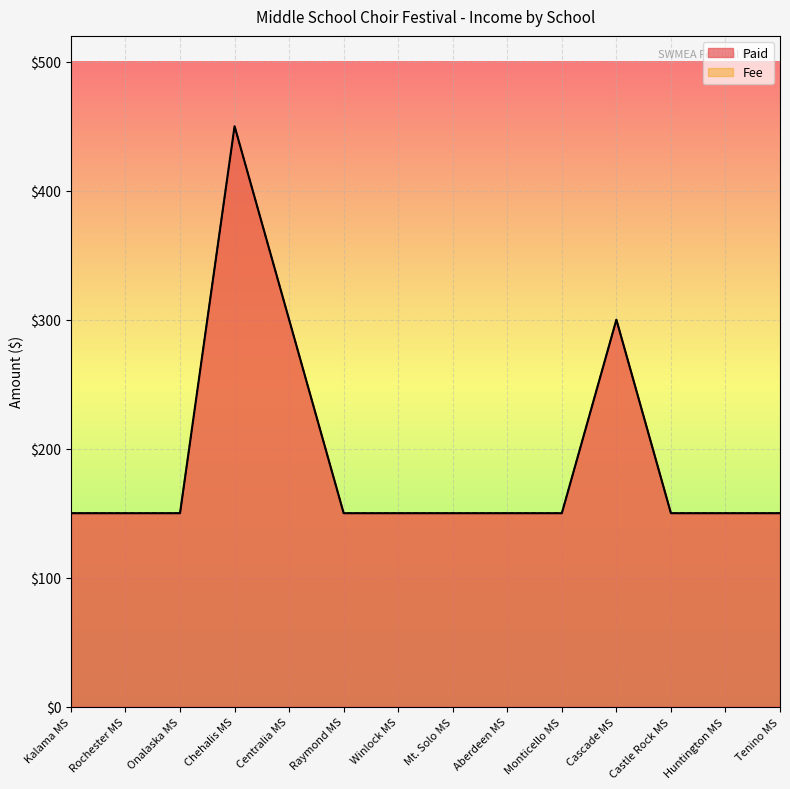

List the labels in order of Paid value, largest first.

Chehalis MS, Centralia MS, Cascade MS, Kalama MS, Rochester MS, Onalaska MS, Raymond MS, Winlock MS, Mt. Solo MS, Aberdeen MS, Monticello MS, Castle Rock MS, Huntington MS, Tenino MS